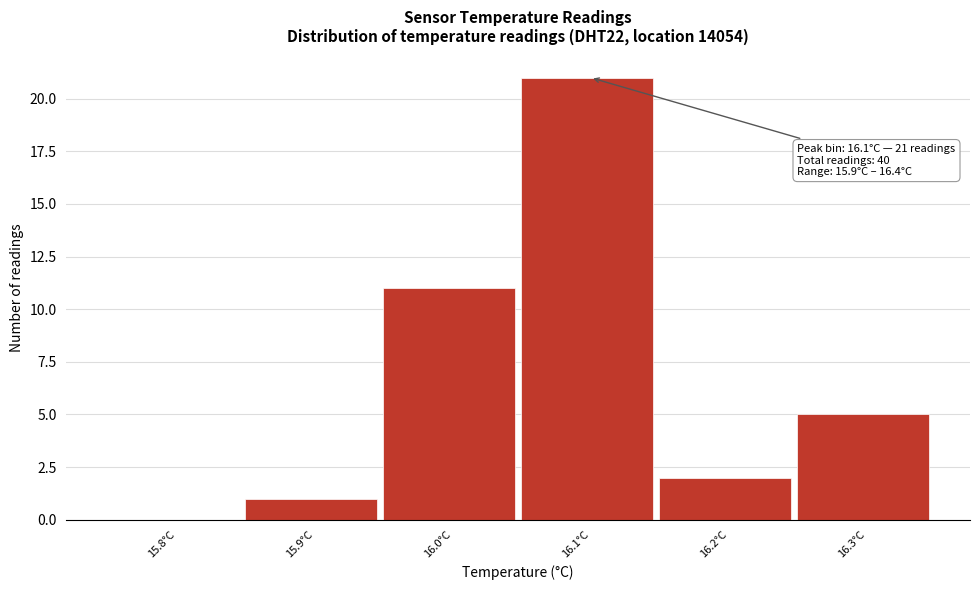

Reading right to left, list all the values displayed in this chart.

16.3°C=5	16.2°C=2	16.1°C=21	16.0°C=11	15.9°C=1	15.8°C=0